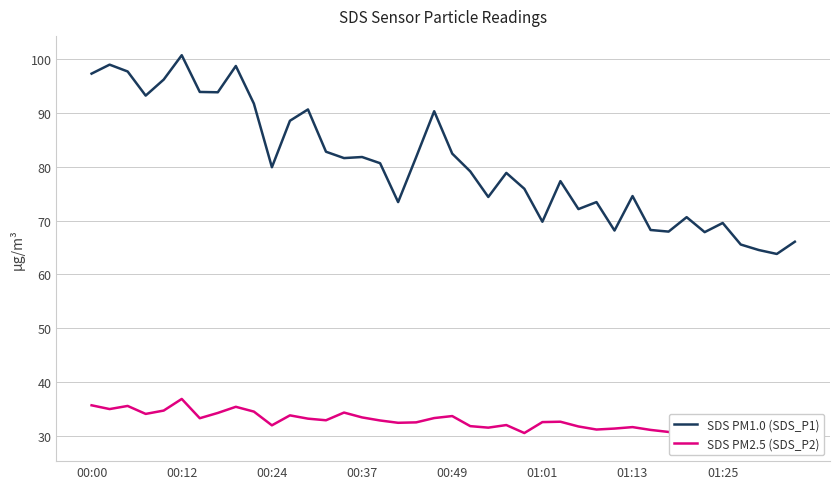

At how many categories does at least one series exceed 51?

40